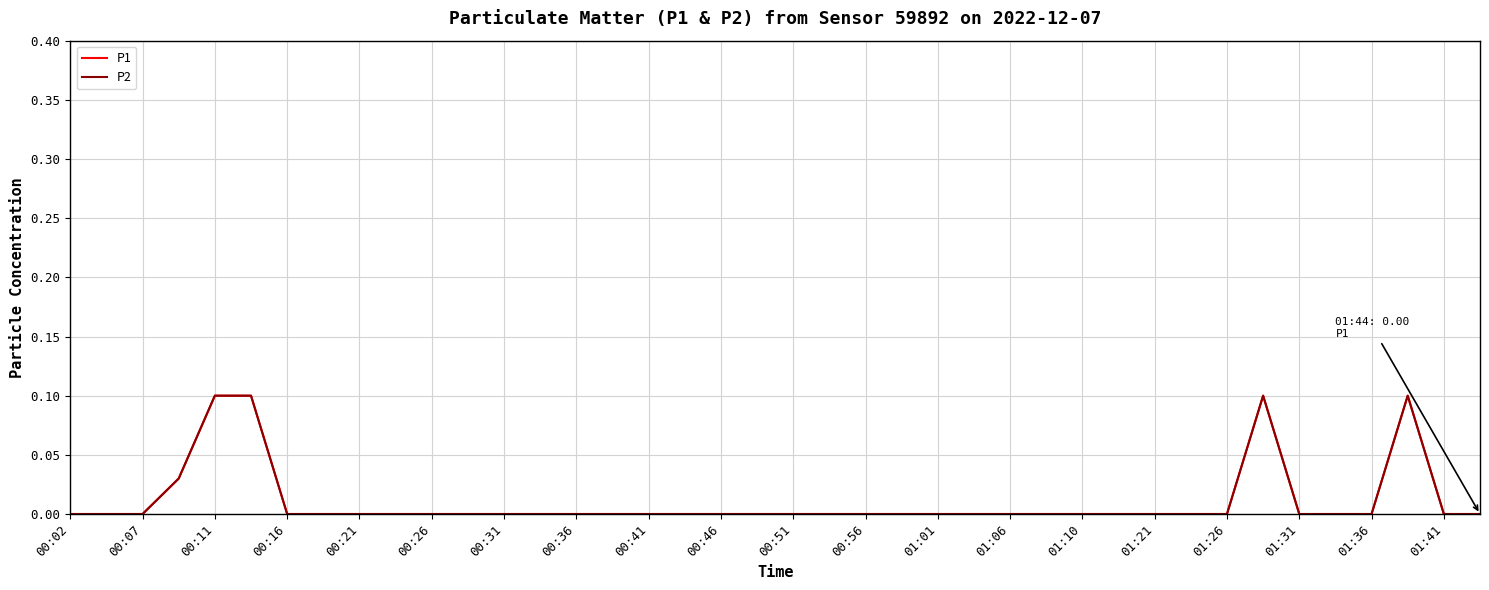

Does the chart display data point markers on the line(s)?

No